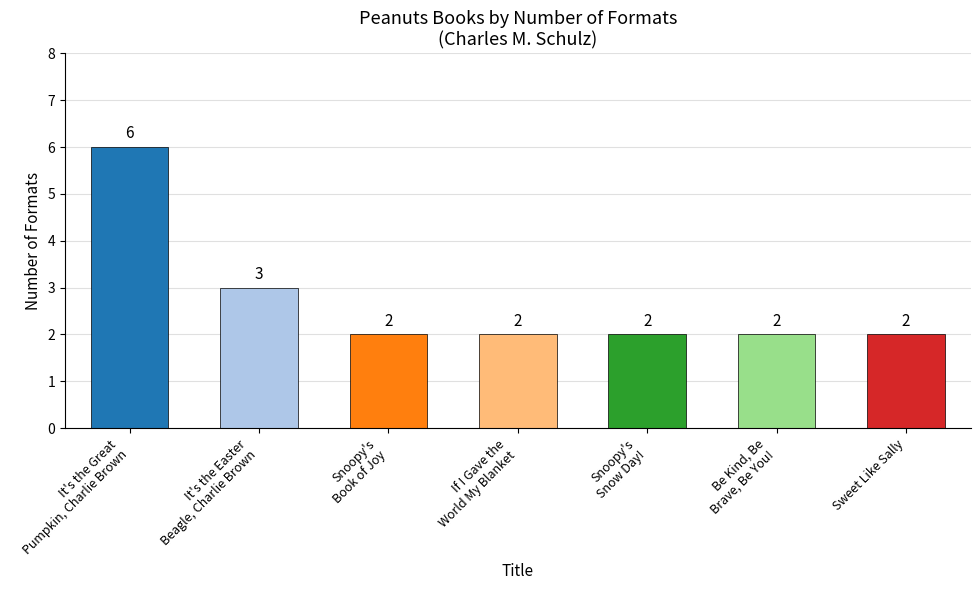

What is the difference between the maximum and second lowest values?

4